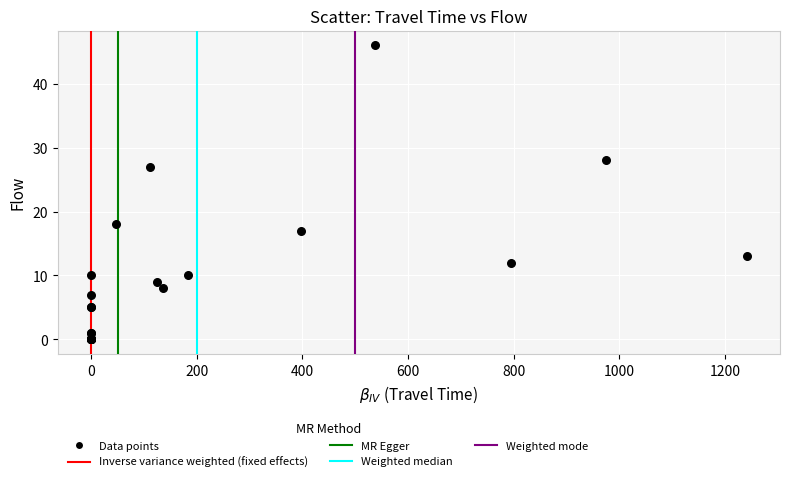

What Y value in the scatter plot is closest to 23?

27